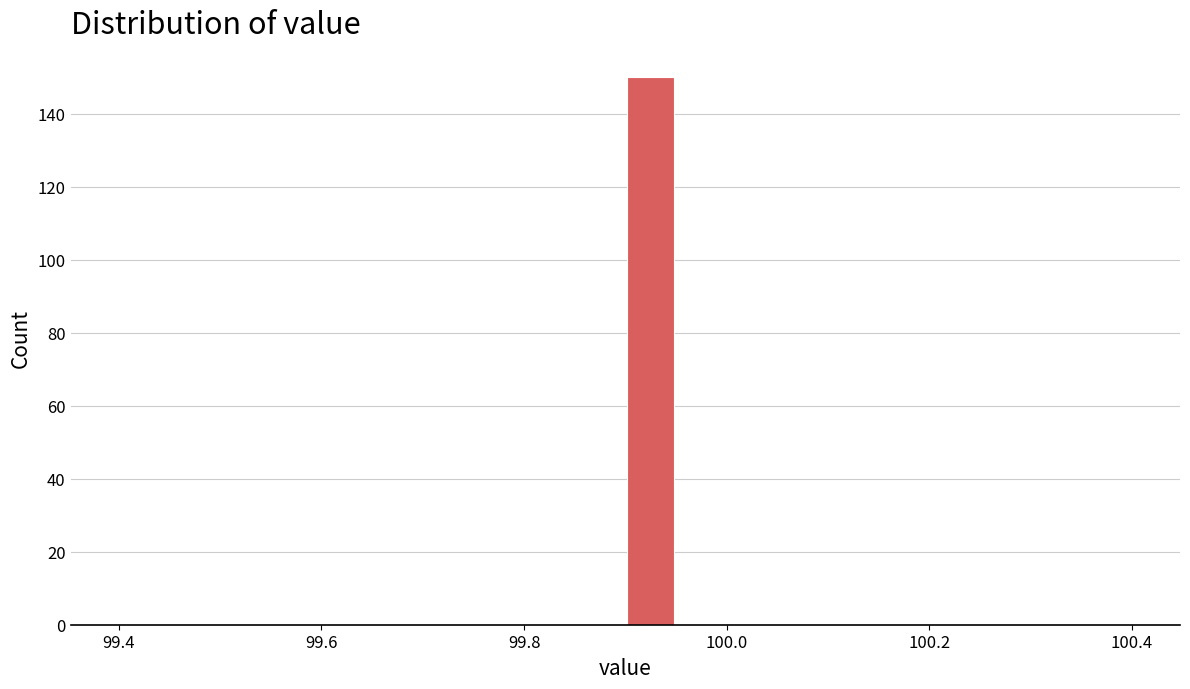

Around what value on the x-axis is the tallest bar? Give the approximate position of its centre, as read against the axis.

99.92